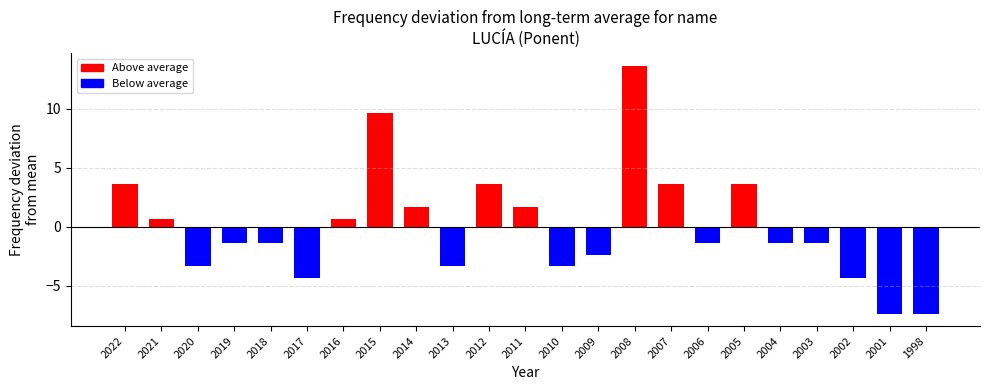

Between 2015 and 2007, which is larger?

2015